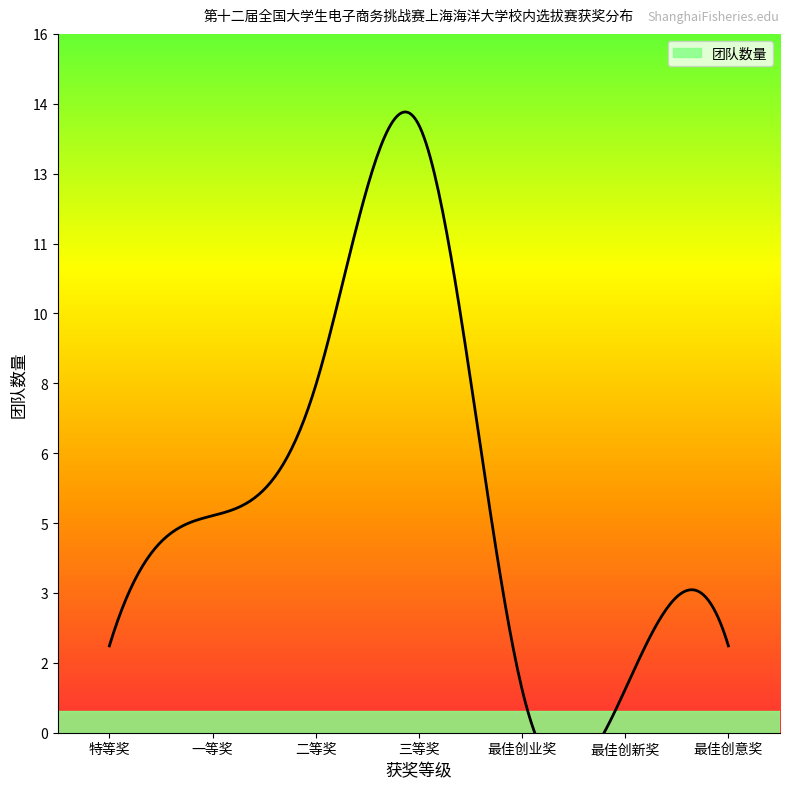

Rank the categories by value from lowest to highest.

最佳创业奖, 最佳创新奖, 特等奖, 最佳创意奖, 一等奖, 二等奖, 三等奖